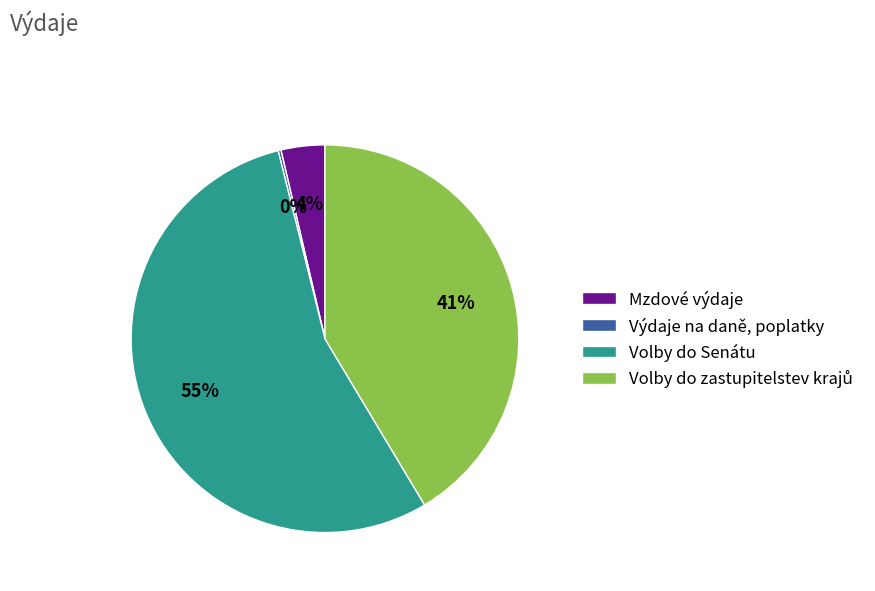

To the nearest percent, what percentage of the pie is Volby do Senátu?

55%